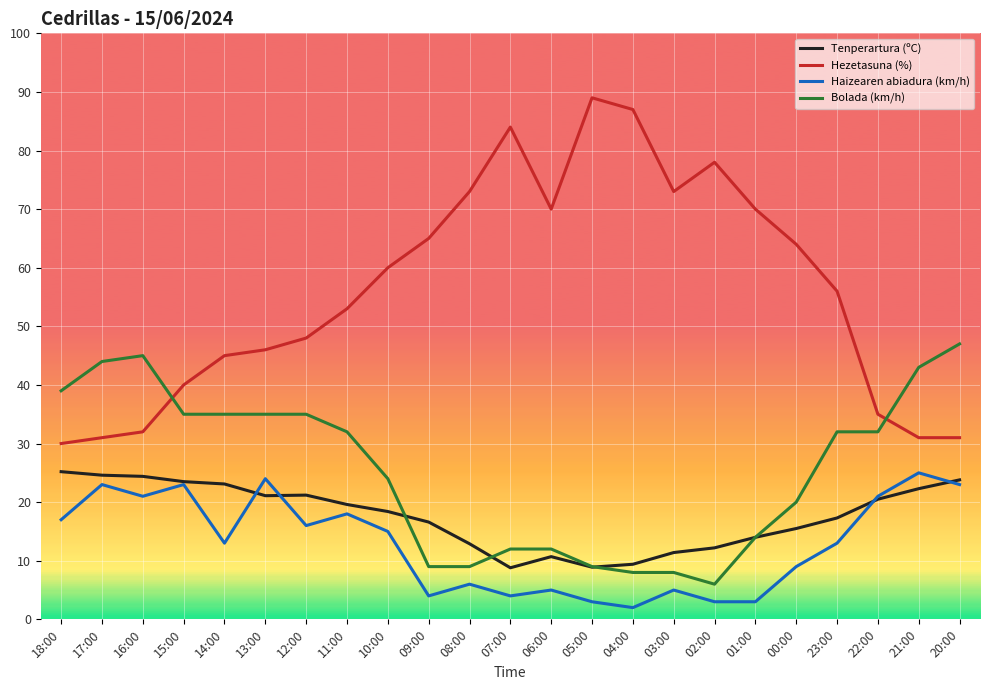

True or false: Haizearen abiadura (km/h) and Bolada (km/h) cross at least once.

False